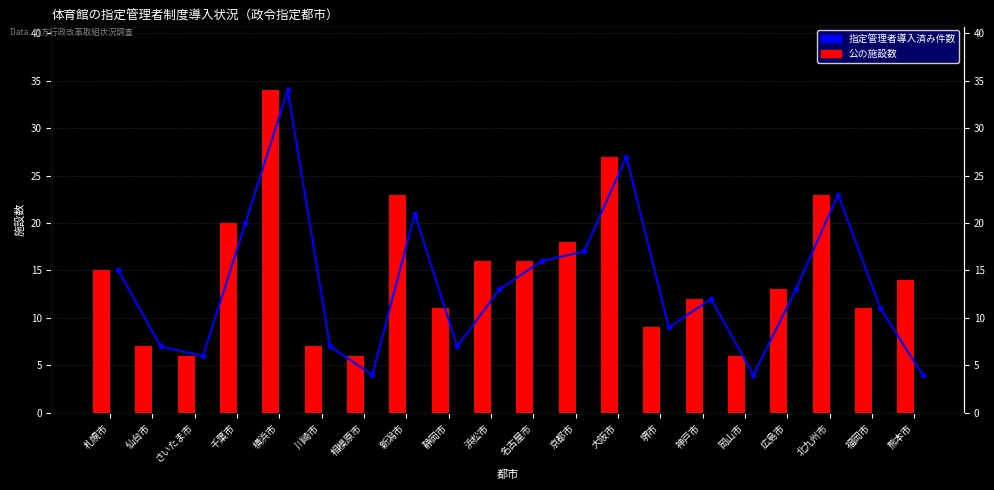

Reading left to right, what are all the values shown in this chart?

指定管理者導入済み件数: 15	7	6	20	34	7	4	21	7	13	16	17	27	9	12	4	13	23	11	4
公の施設数: 15	7	6	20	34	7	6	23	11	16	16	18	27	9	12	6	13	23	11	14